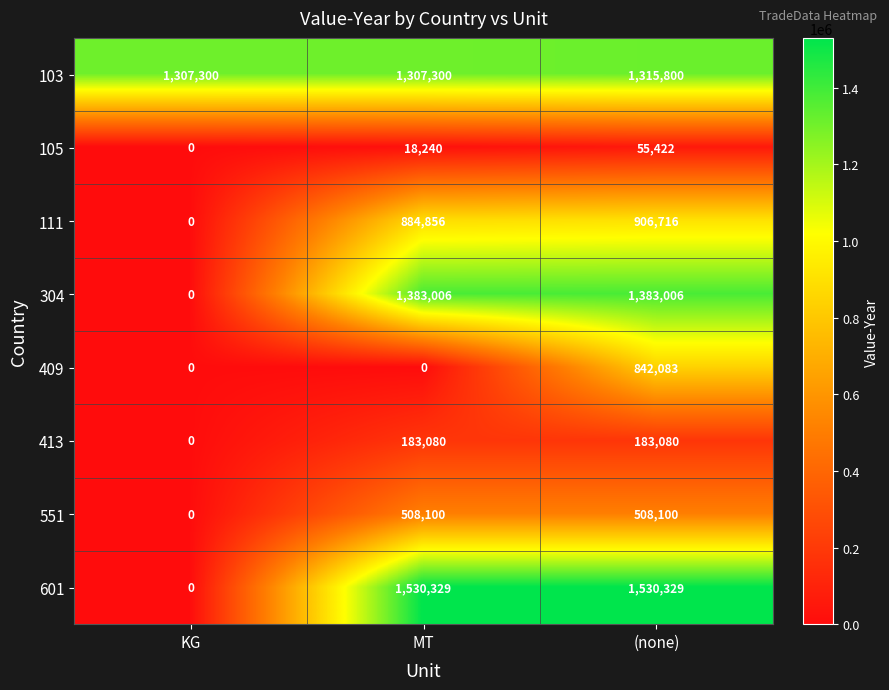

What is the greatest value displayed?

1530329